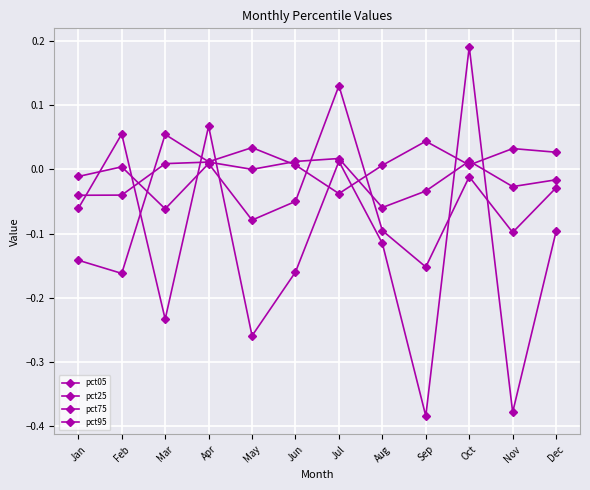

Where is pct05 nearest to the value 0?

Aug